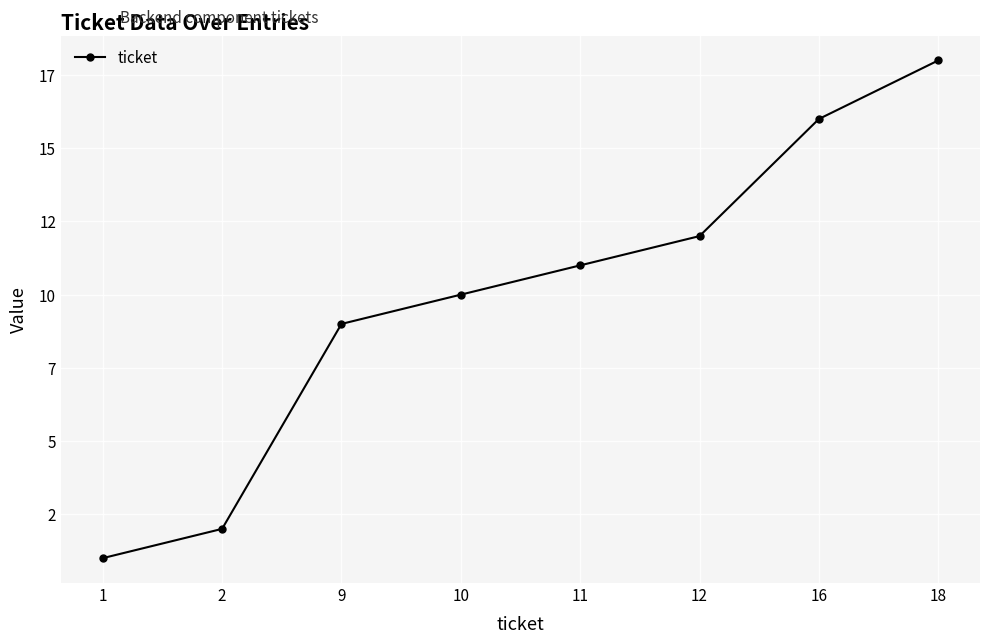

What is the ratio of the value at 1 to the value at 12?

0.1